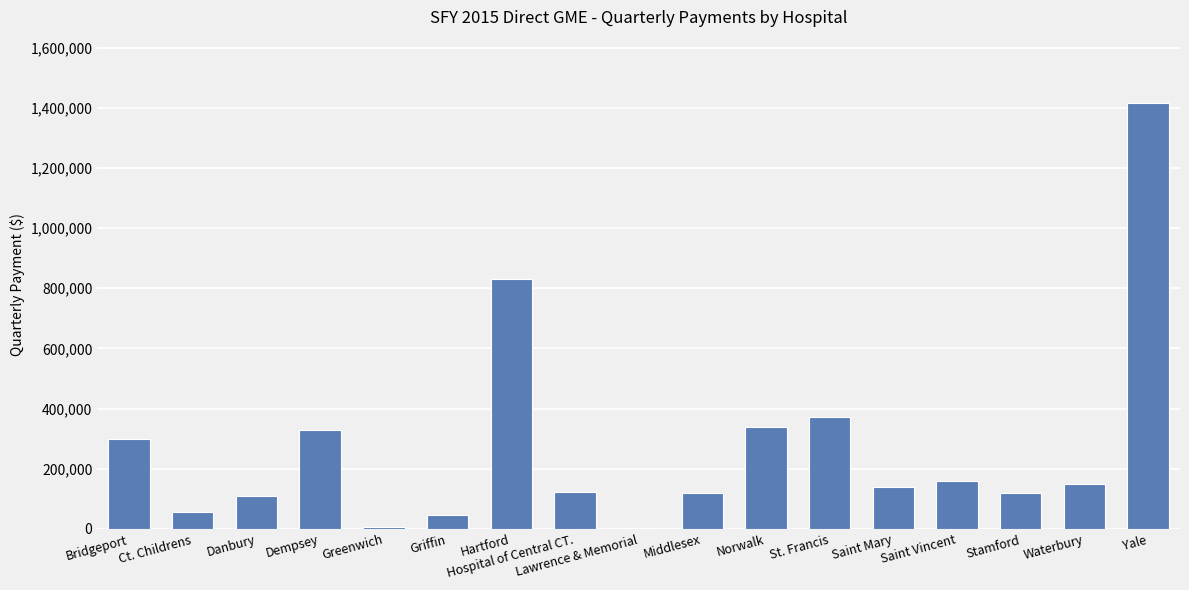

What is the sum of the values at Hospital of Central CT. and Yale?

1537012.8